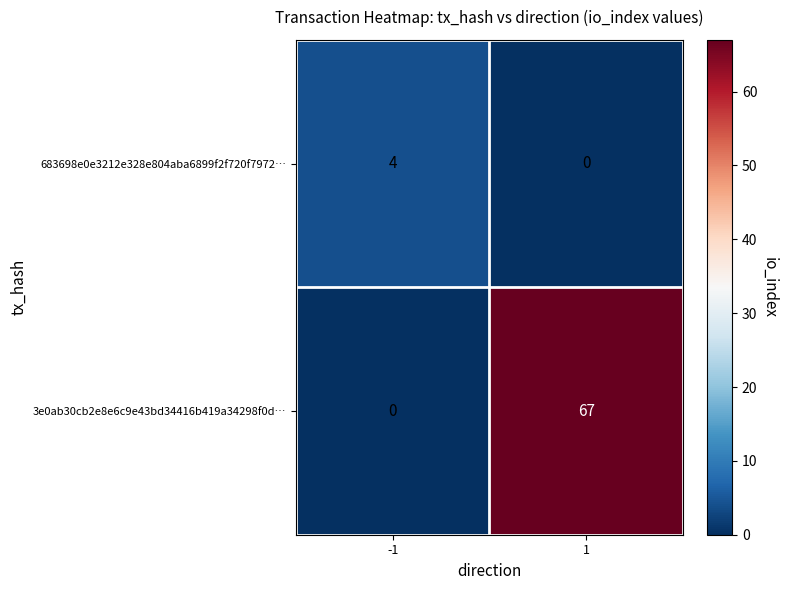

What is the total value across all series at -1?

4